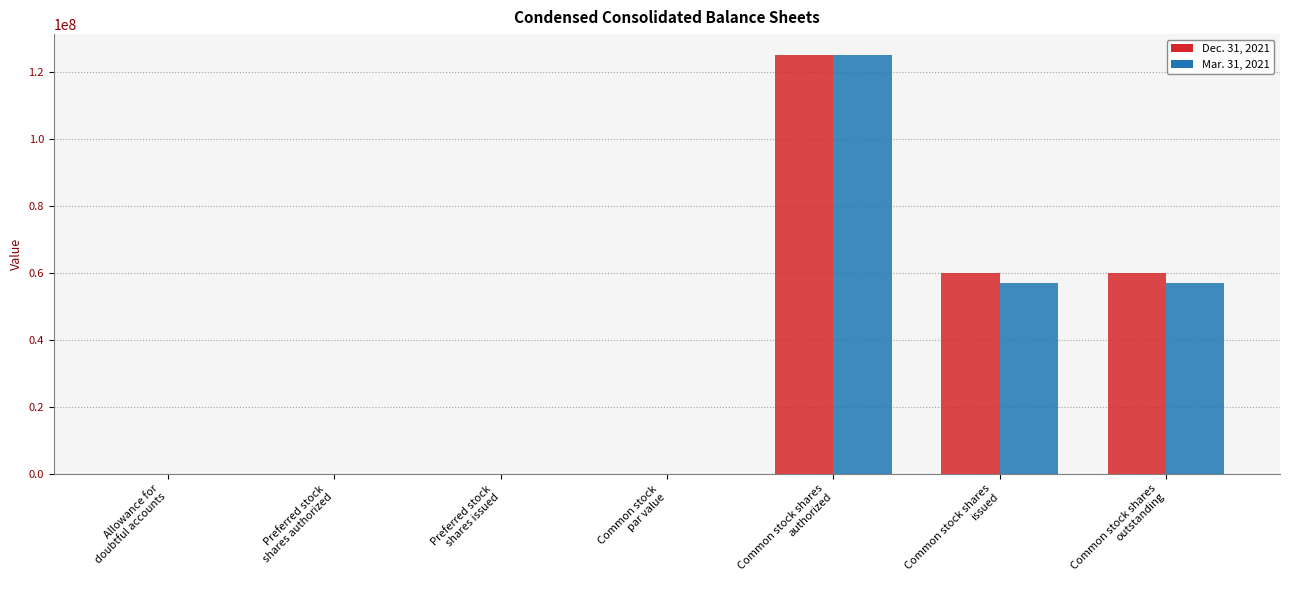

True or false: Dec. 31, 2021 has a value of 0.0 at Common stock
par value.

True